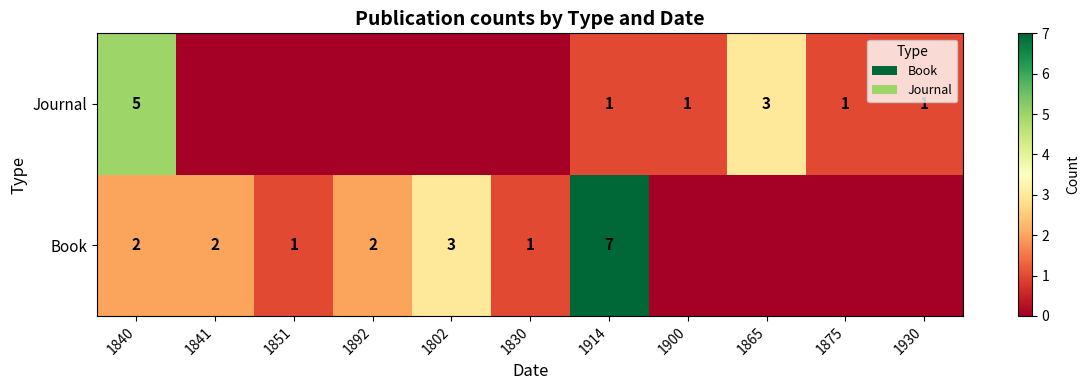

The Book series shows 1 at 1851. True or false?

True